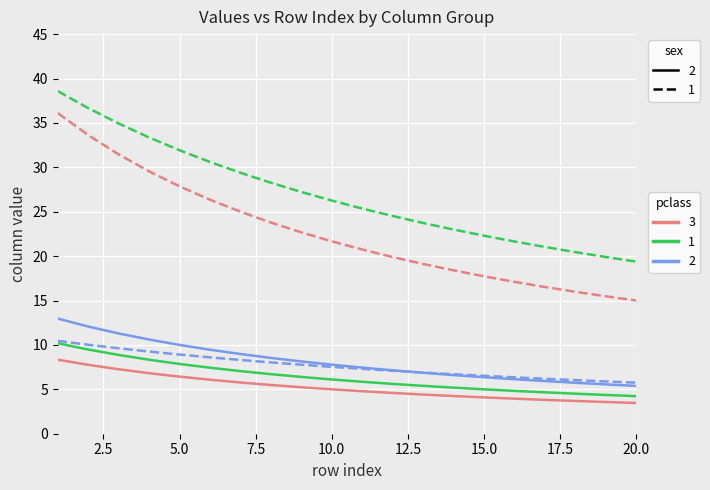

What is the smallest value displayed?

3.5